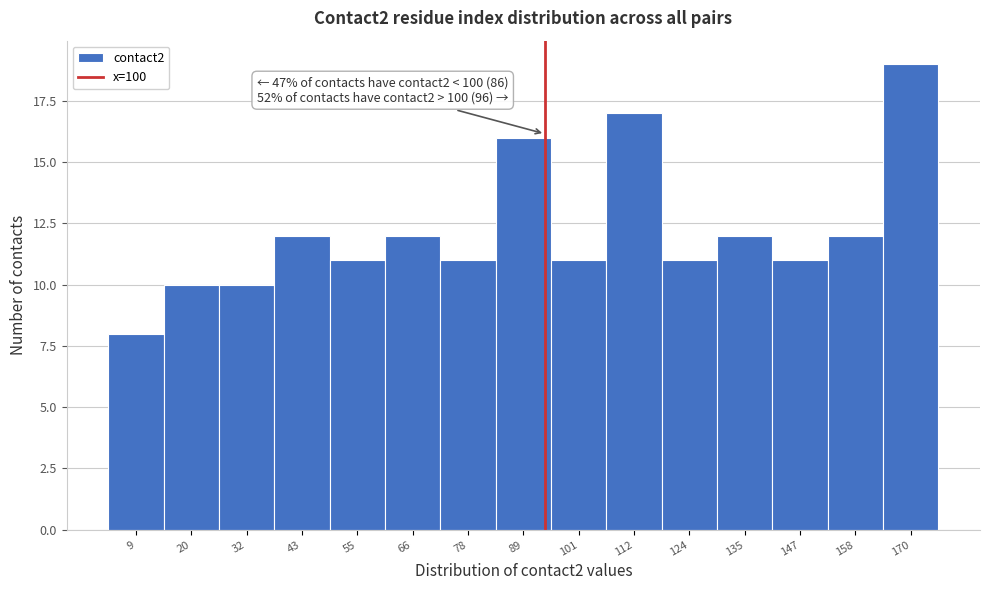

Reading right to left, transcribe all the data shown in this chart.

170=19	158=12	147=11	135=12	124=11	112=17	101=11	89=16	78=11	66=12	55=11	43=12	32=10	20=10	9=8